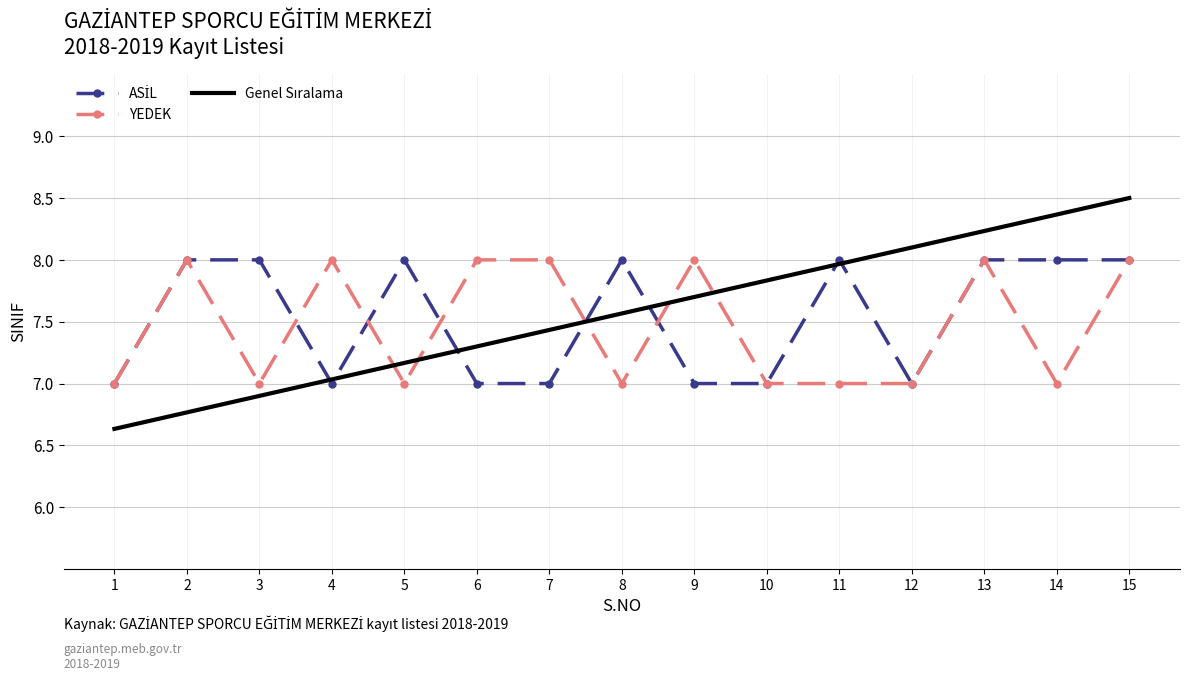

Is it true that YEDEK equals 10.5 at 3?

False